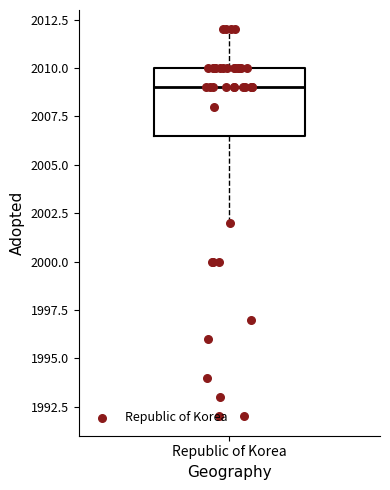

Transcribe this box plot: give where the median line is, the range the box spans, and where the two whiskers end, as read against the y-axis. The values are not printed on the chart, so give them approximately, as read against the axis.

median 2009.0, box 2006.5 to 2010.0, whiskers 2002.0 to 2012.0